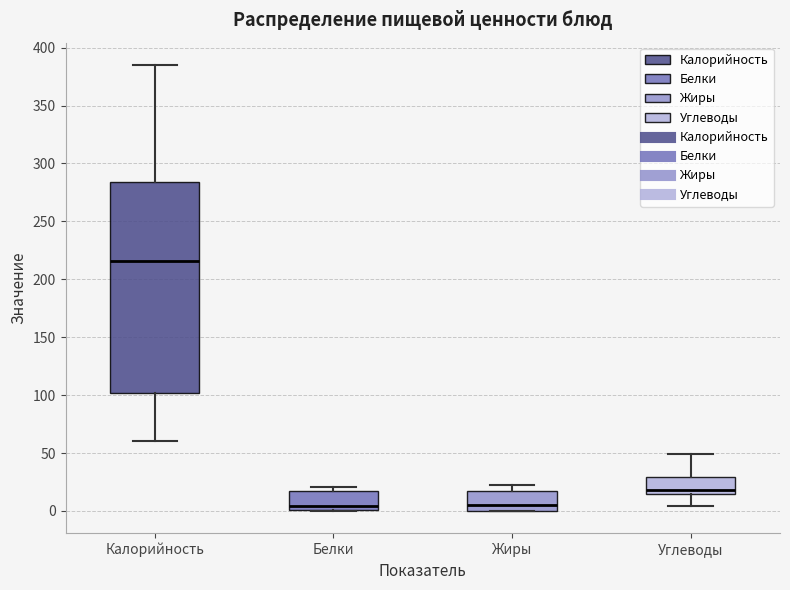

Where is the upper edge of the box for Белки on the y-axis? The values are not printed on the chart, so give them approximately, as read against the axis.

15